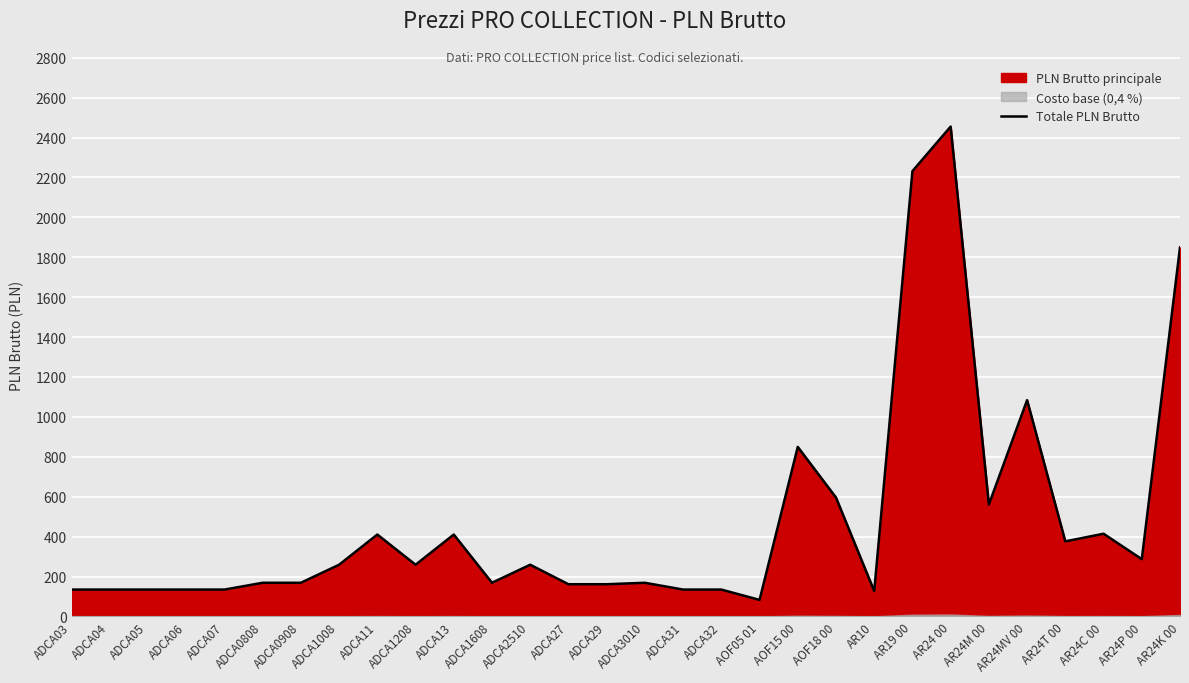

What value does the data have at ADCA1608?

168.7